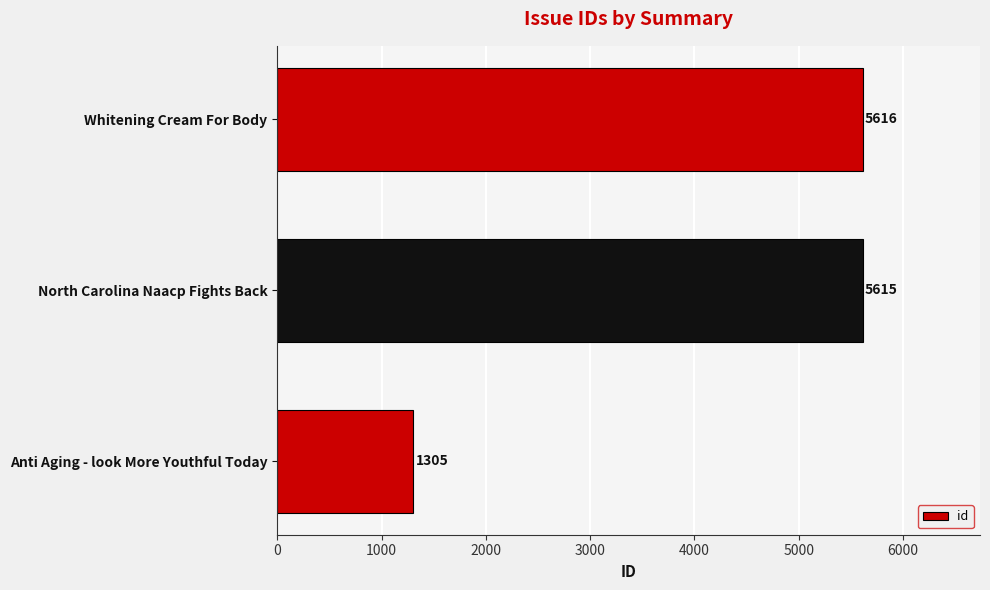

At which label is the value closest to 3460?

Anti Aging - look More Youthful Today